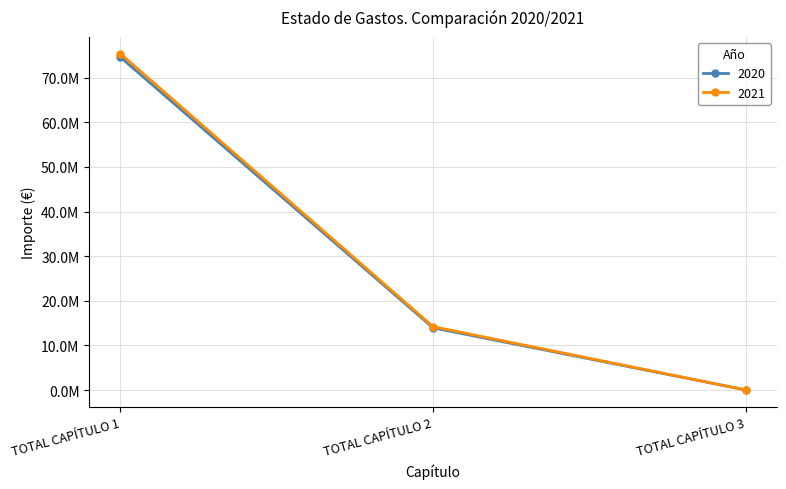

Reading left to right, what are all the values shown in this chart?

2020: TOTAL CAPÍTULO 1=74579841	TOTAL CAPÍTULO 2=13948573	TOTAL CAPÍTULO 3=40365
2021: TOTAL CAPÍTULO 1=75355046	TOTAL CAPÍTULO 2=14210051	TOTAL CAPÍTULO 3=36092